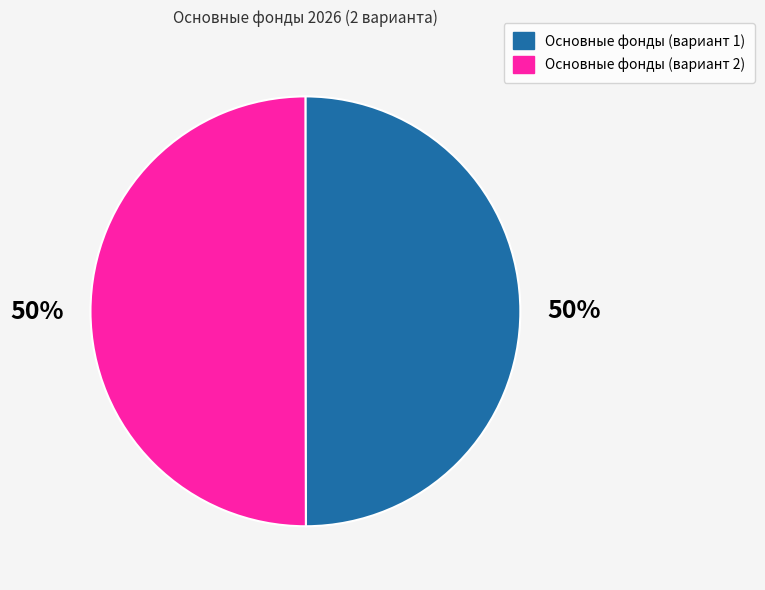

To the nearest percent, what portion does Основные фонды (вариант 2) represent?

50%